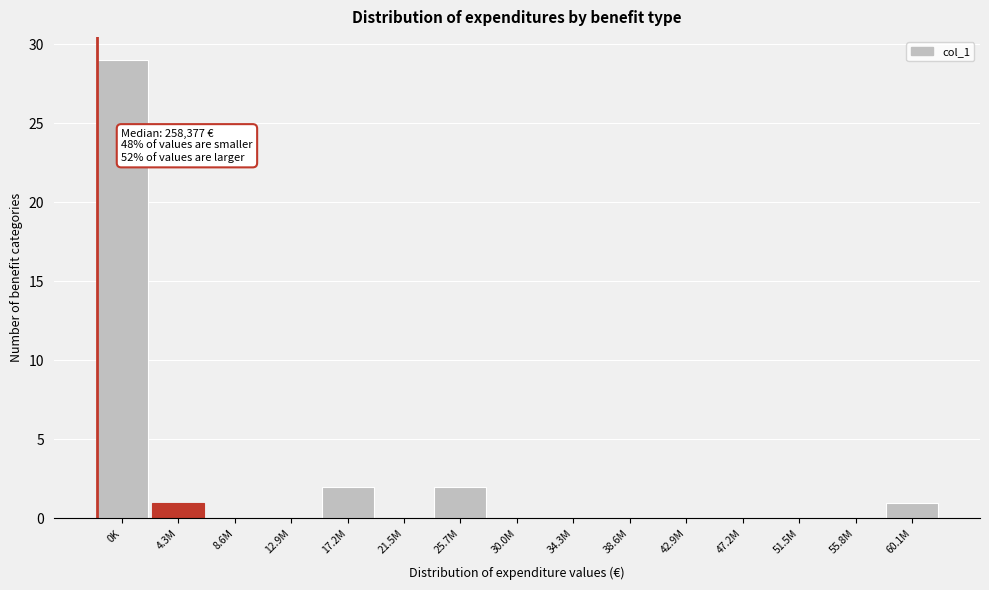

Reading right to left, list all the values displayed in this chart.

60.1M=1	55.8M=0	51.5M=0	47.2M=0	42.9M=0	38.6M=0	34.3M=0	30.0M=0	25.7M=2	21.5M=0	17.2M=2	12.9M=0	8.6M=0	4.3M=1	0K=29